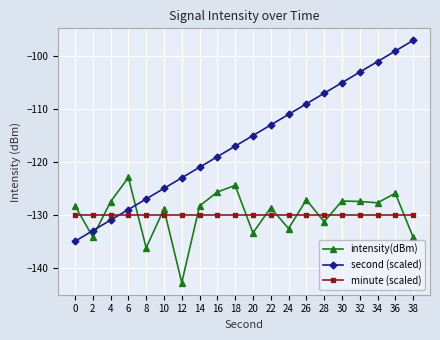

How many times do intensity(dBm) and second (scaled) cross each other?

3